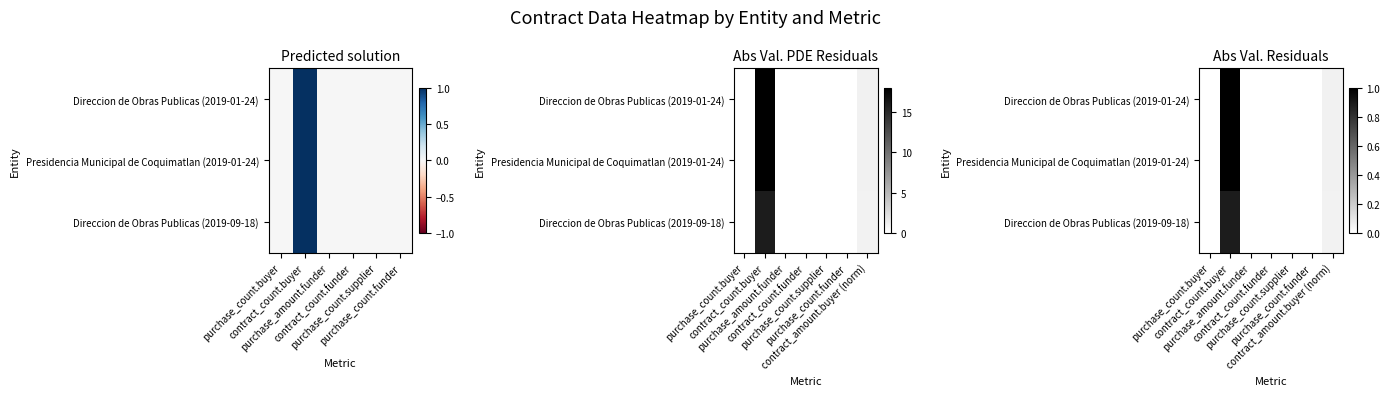

What is the highest value of the Direccion de Obras Publicas (2019-01-24) series?

1.0